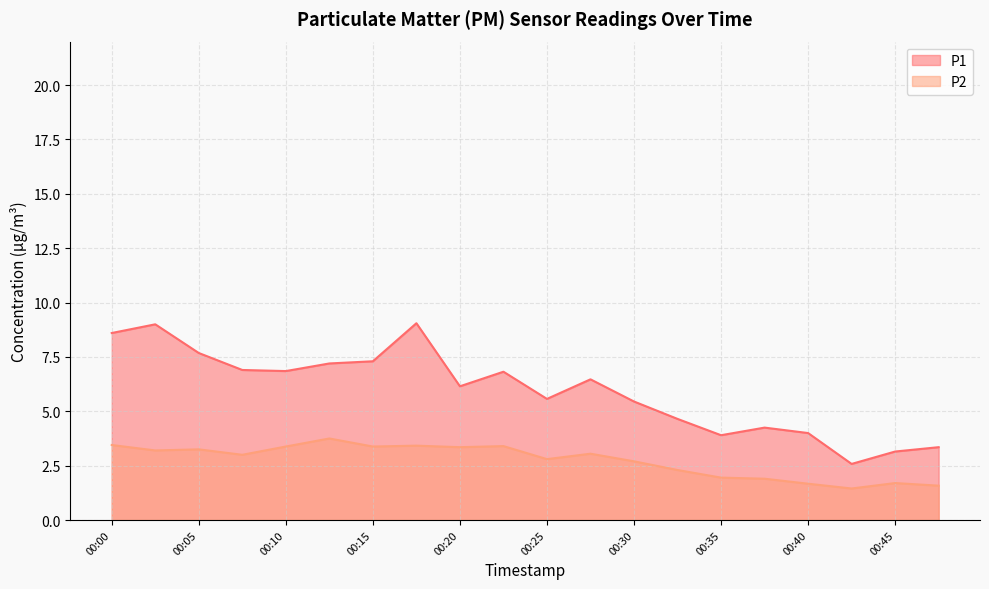

Reading left to right, list all the values displayed in this chart.

P1: 8.6	9.0	7.7	6.9	6.8	7.2	7.3	9.1	6.2	6.8	5.6	6.5	5.5	4.7	3.9	4.2	4.0	2.6	3.1	3.4
P2: 3.5	3.2	3.2	3.0	3.4	3.8	3.4	3.4	3.4	3.4	2.8	3.0	2.7	2.3	1.9	1.9	1.7	1.4	1.7	1.6